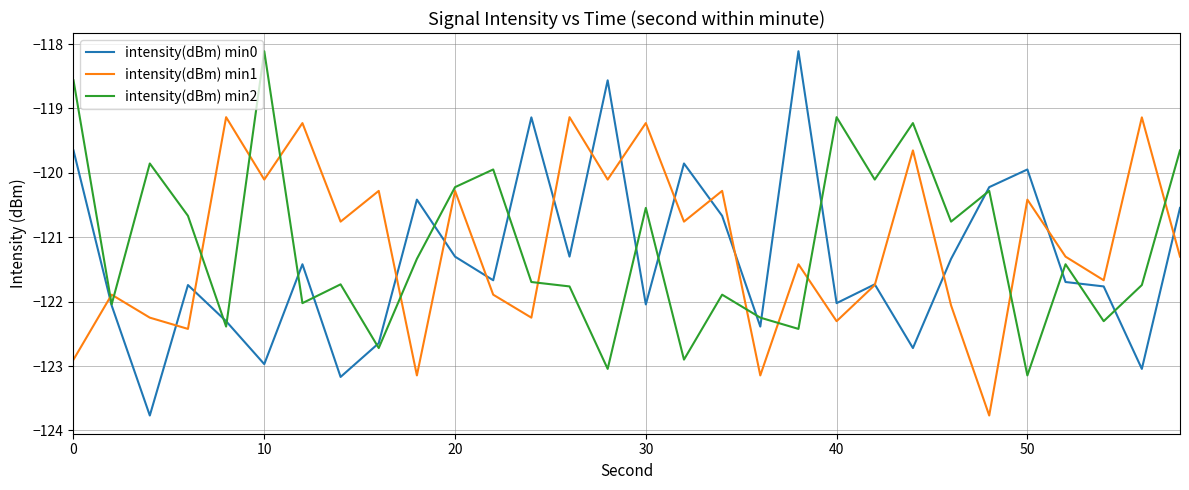

What is the maximum value for intensity(dBm) min1?

-119.1